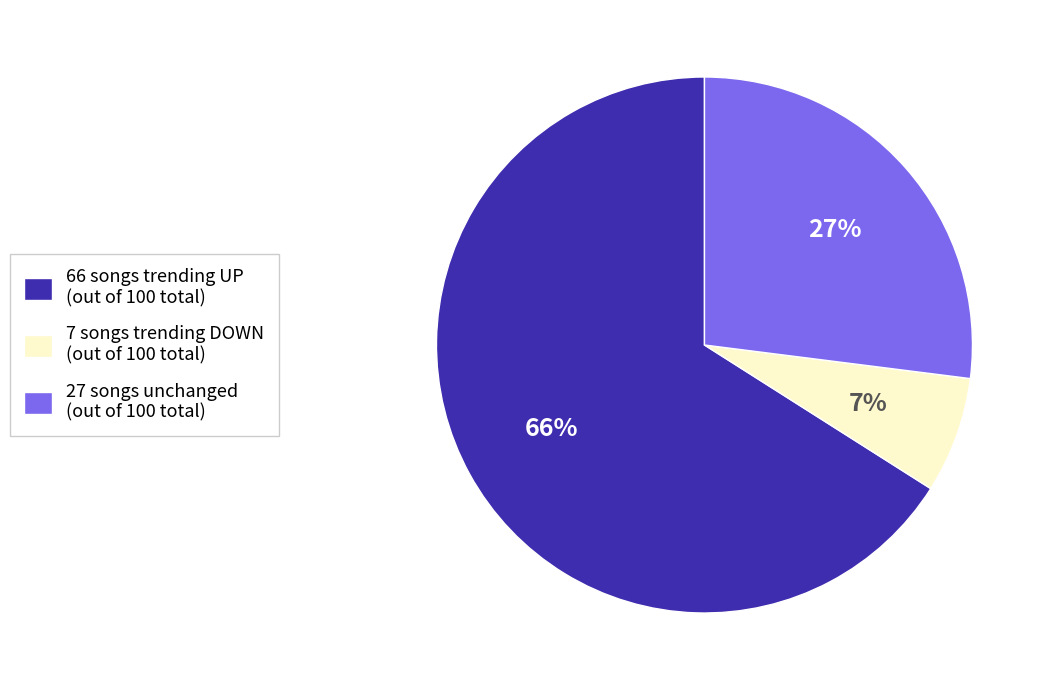

Is there a majority slice in this chart?

Yes